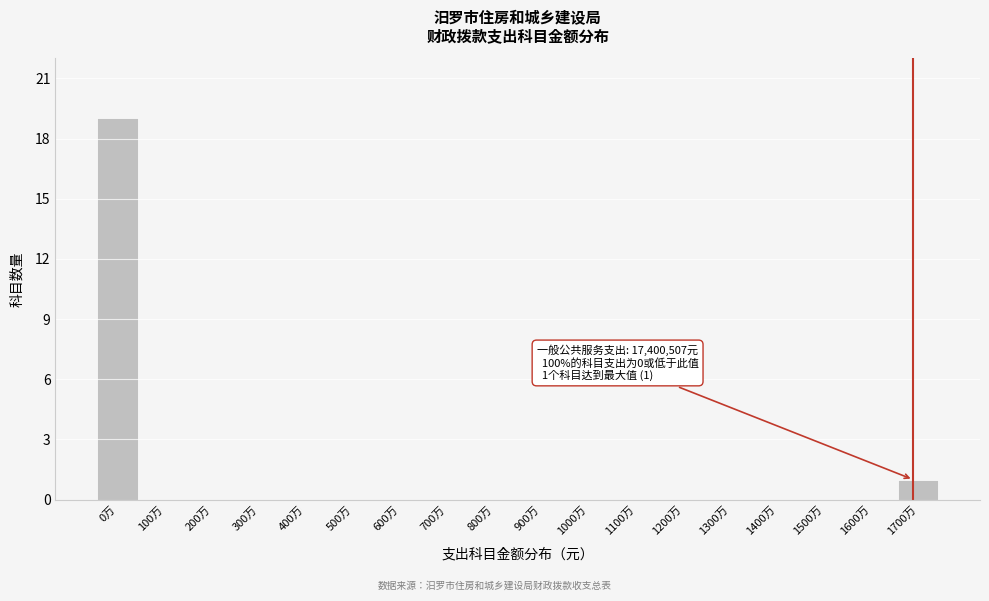

Reading left to right, list all the values displayed in this chart.

0万=19	100万=0	200万=0	300万=0	400万=0	500万=0	600万=0	700万=0	800万=0	900万=0	1000万=0	1100万=0	1200万=0	1300万=0	1400万=0	1500万=0	1600万=0	1700万=1